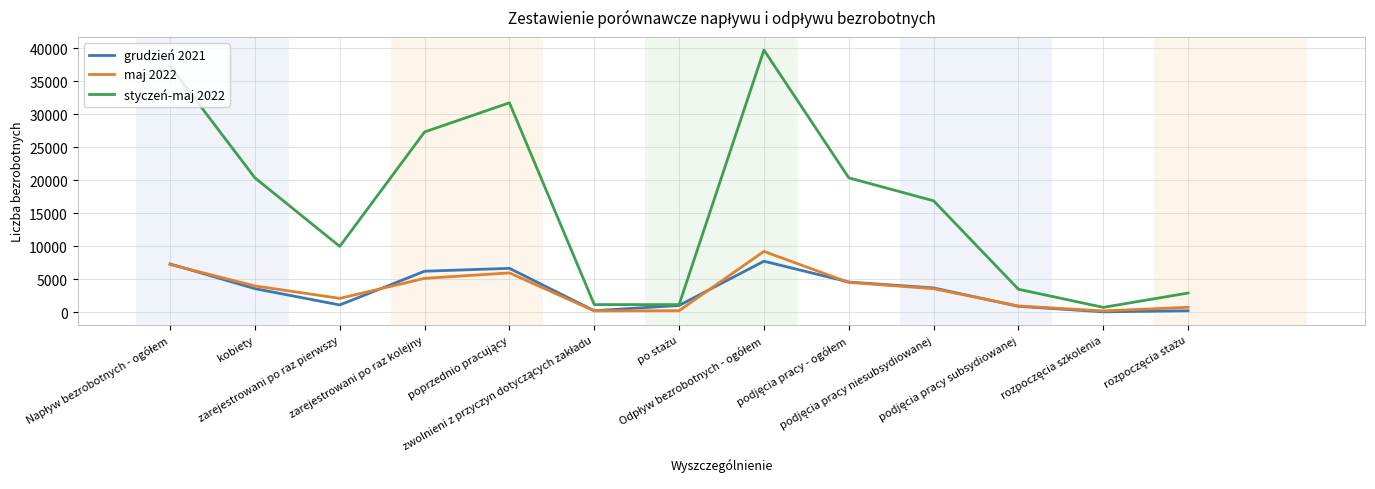

Which series has the largest range (max minus min)?

styczeń-maj 2022